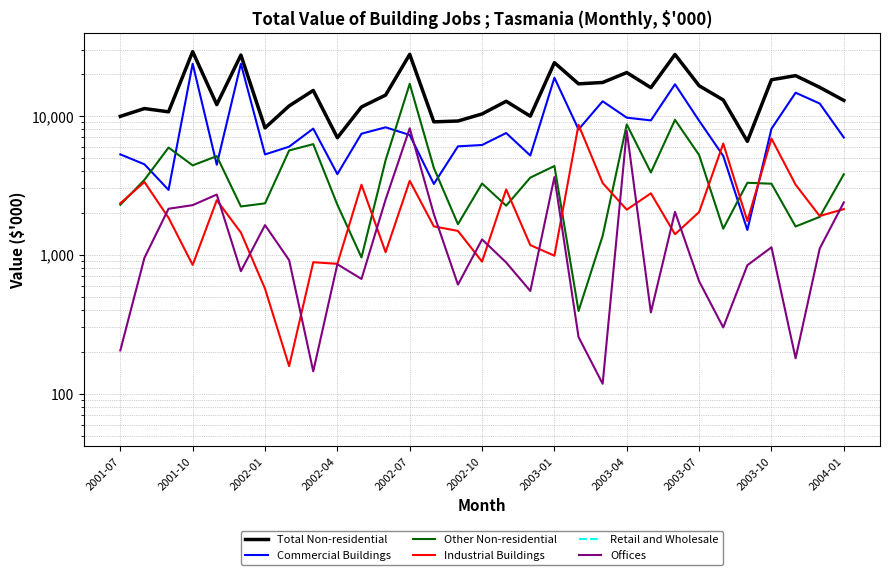

What is the greatest value displayed?

28965.0